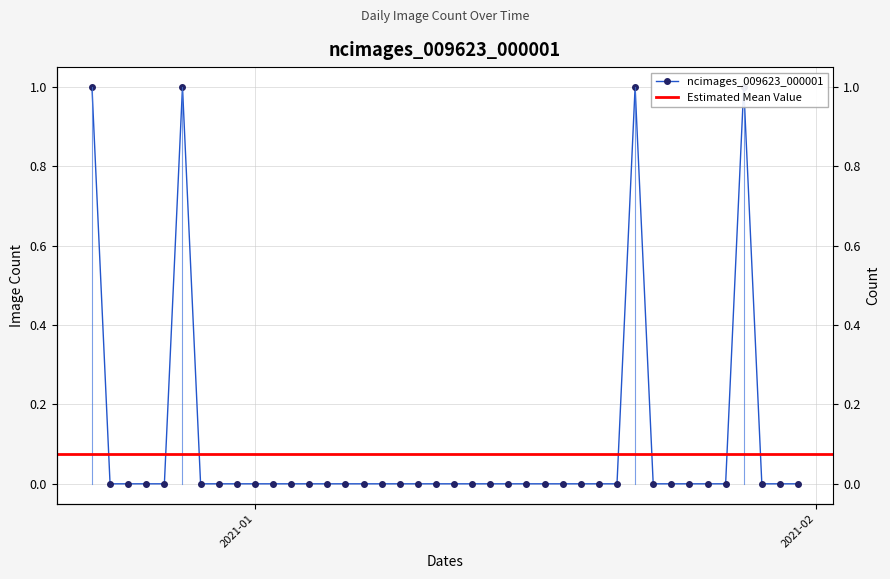

What is the sum of all values?

4